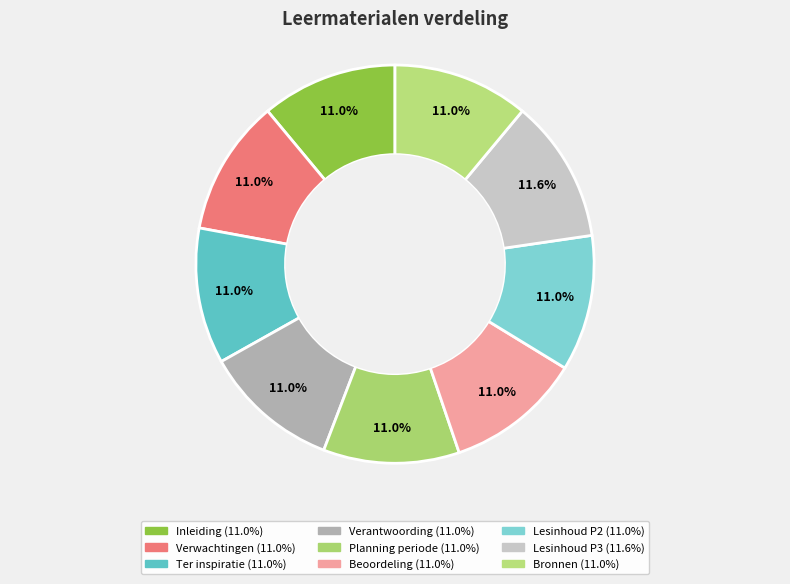

Approximately how many times larger is the value at Inleiding compared to Planning periode?

1.0